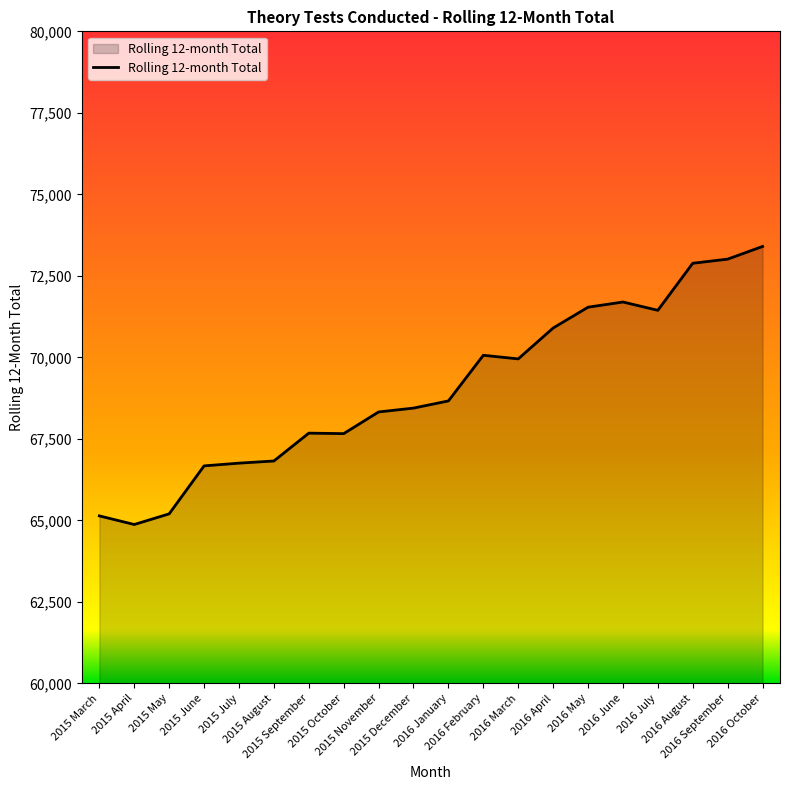

What is the difference between the maximum and minimum values?

8527